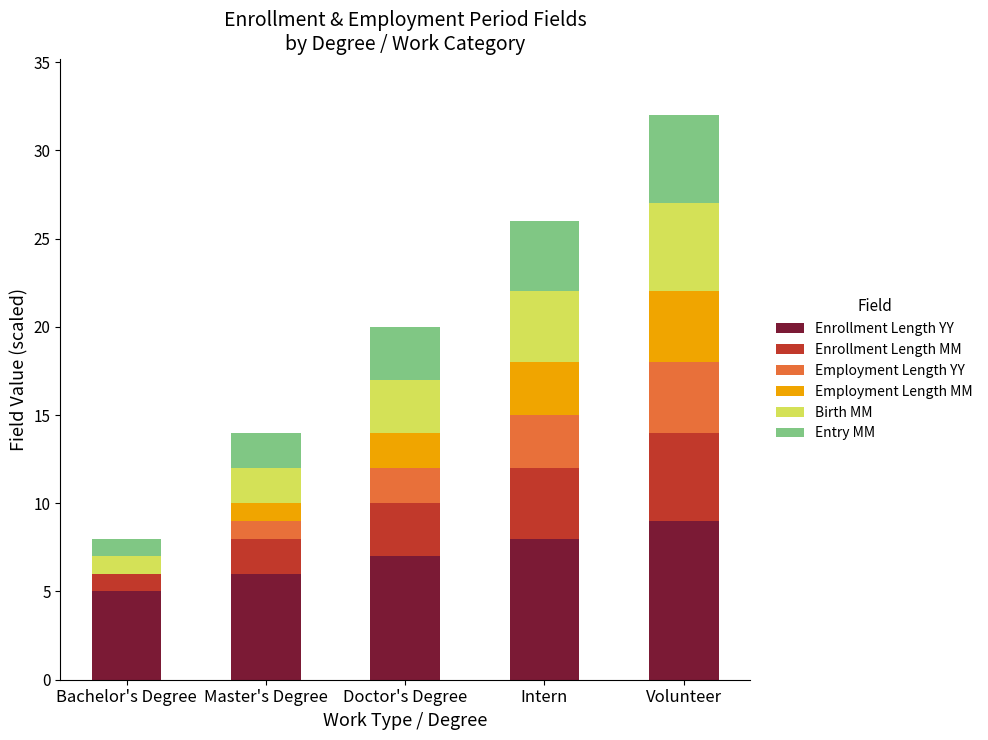

What is the sum of all Enrollment Length YY values?

35